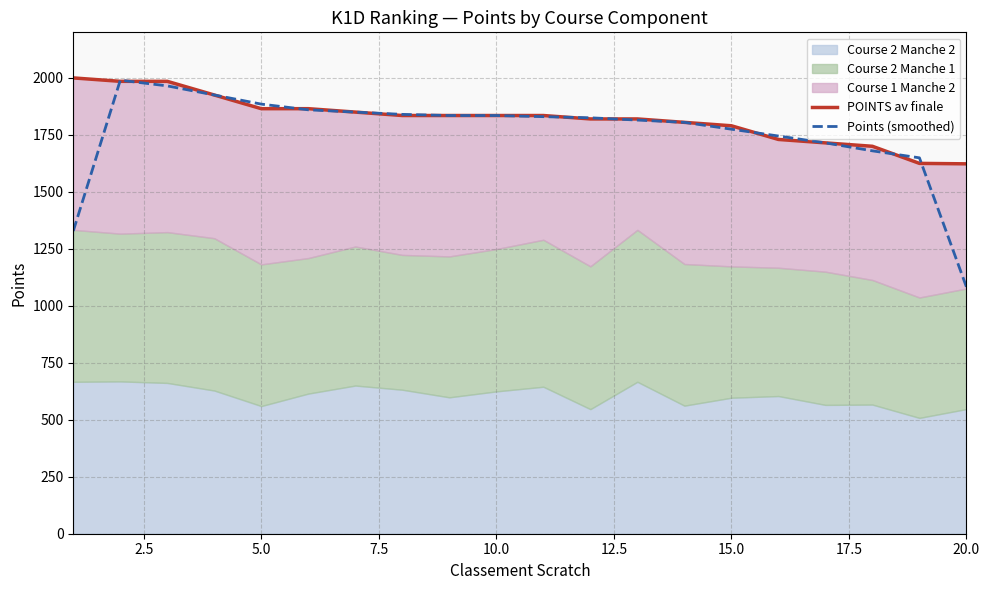

What is the highest value of the Points (smoothed) series?

1990.0